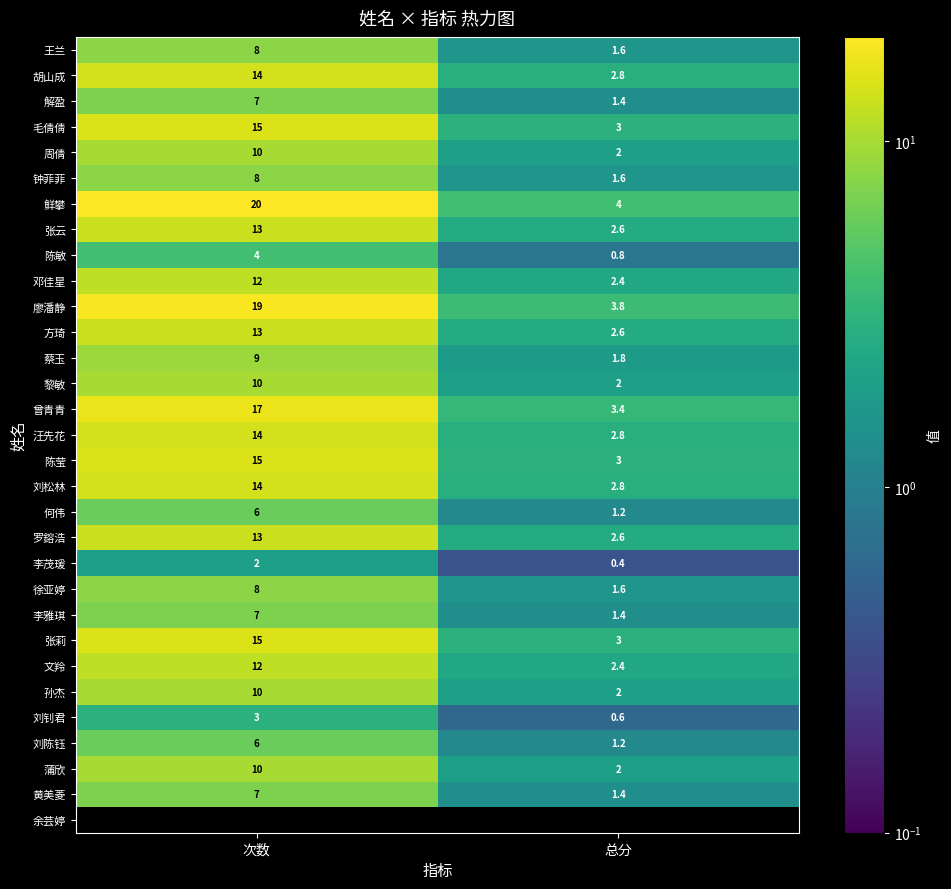

Read the 张云 value at 总分.

2.6